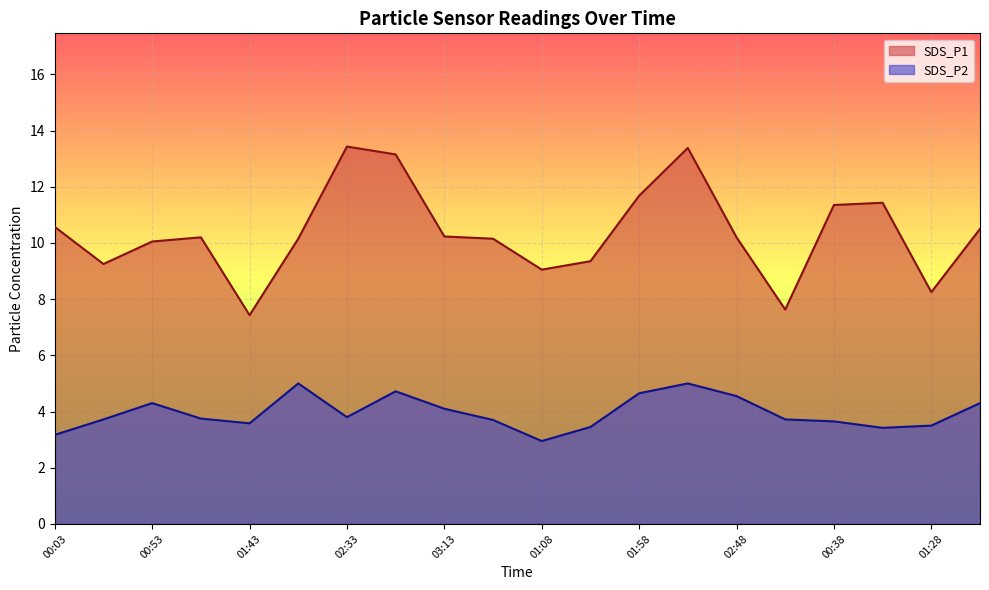

Is the value of SDS_P2 at 01:28 greater than the value of SDS_P1 at 00:03?

No